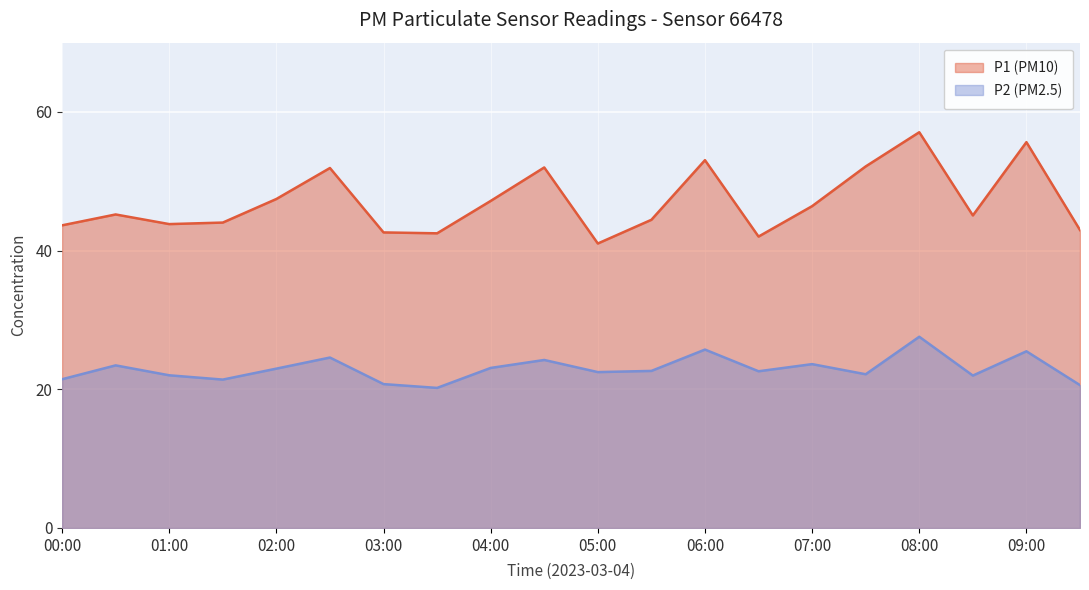

Reading left to right, list all the values displayed in this chart.

P1: 43.6	45.2	43.8	44.0	47.5	51.9	42.6	42.5	47.2	52.0	41.0	44.5	53.0	42.0	46.4	52.1	57.1	45.1	55.6	43.0
P2: 21.4	23.4	22.0	21.4	23.0	24.6	20.8	20.2	23.1	24.2	22.5	22.6	25.7	22.6	23.6	22.2	27.6	22.0	25.5	20.6